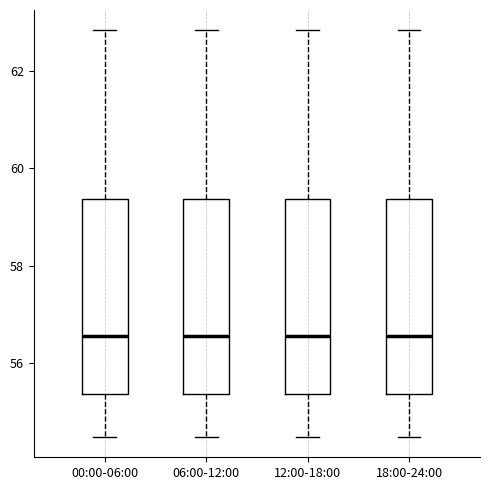

Where is the upper edge of the box for 12:00-18:00 on the y-axis? The values are not printed on the chart, so give them approximately, as read against the axis.

59.4